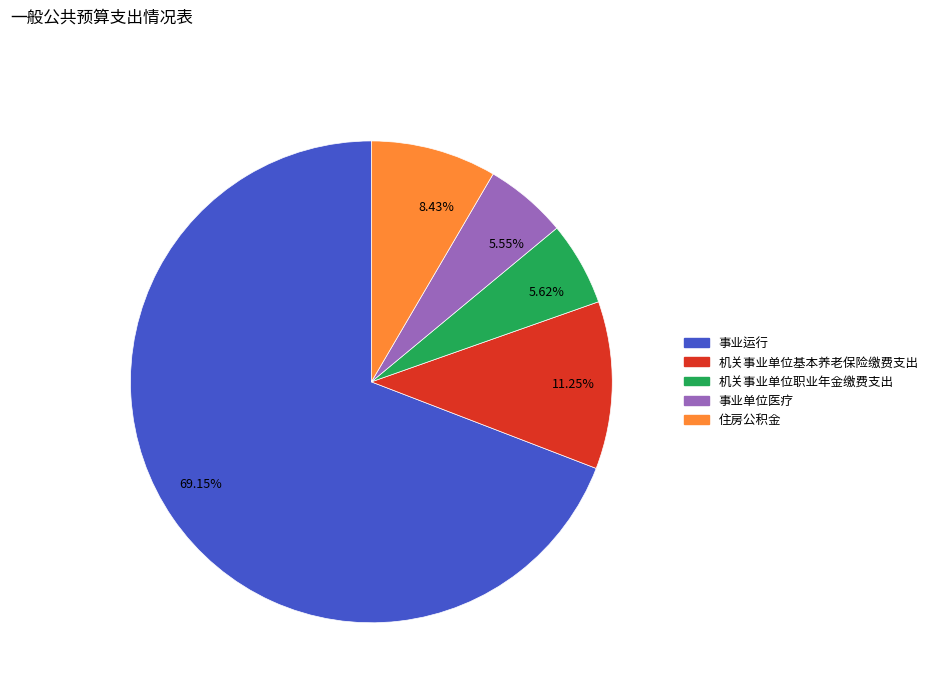

Does 11.25% represent more than half of the total?

No